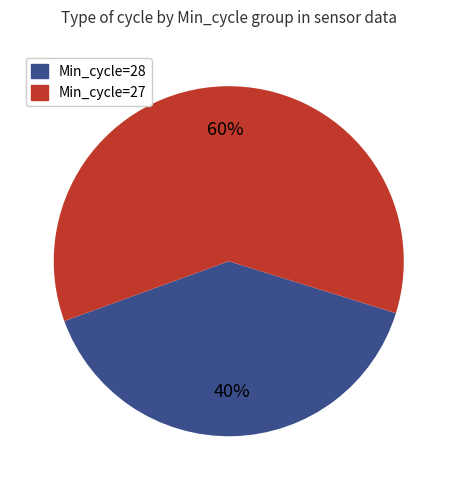

How many segments does this pie chart have?

2